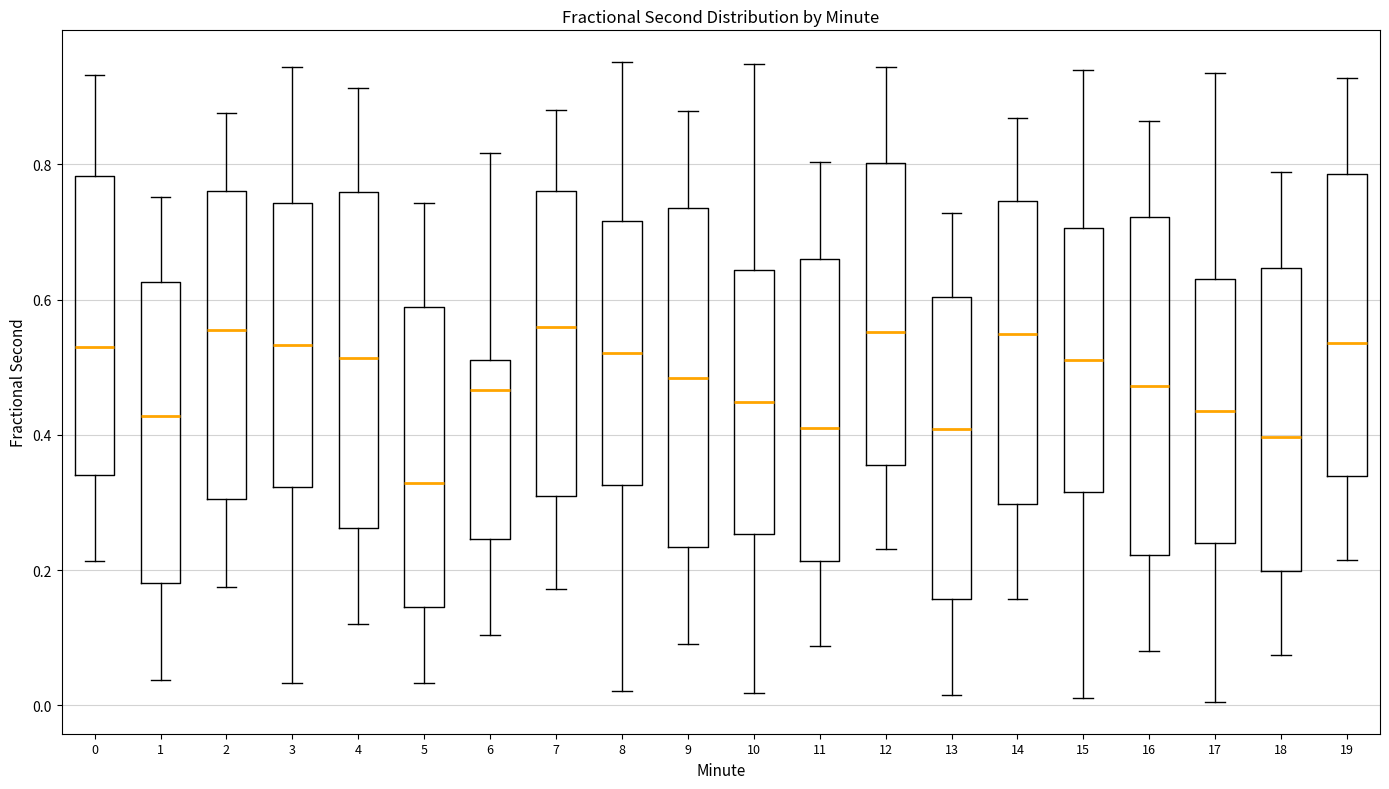

Reading left to right, read every box against the y-axis: the position of its median line, the range the box covers, and the ends of its whiskers. The values are not printed on the chart, so give them approximately, as read against the axis.

0: median 0.54, box 0.34 to 0.78, whiskers 0.22 to 0.94
1: median 0.42, box 0.18 to 0.62, whiskers 0.04 to 0.76
2: median 0.56, box 0.30 to 0.76, whiskers 0.18 to 0.88
3: median 0.54, box 0.32 to 0.74, whiskers 0.04 to 0.94
4: median 0.52, box 0.26 to 0.76, whiskers 0.12 to 0.92
5: median 0.32, box 0.14 to 0.58, whiskers 0.04 to 0.74
6: median 0.46, box 0.24 to 0.52, whiskers 0.10 to 0.82
7: median 0.56, box 0.30 to 0.76, whiskers 0.18 to 0.88
8: median 0.52, box 0.32 to 0.72, whiskers 0.02 to 0.96
9: median 0.48, box 0.24 to 0.74, whiskers 0.10 to 0.88
10: median 0.44, box 0.26 to 0.64, whiskers 0.02 to 0.94
11: median 0.42, box 0.22 to 0.66, whiskers 0.08 to 0.80
12: median 0.56, box 0.36 to 0.80, whiskers 0.24 to 0.94
13: median 0.40, box 0.16 to 0.60, whiskers 0.02 to 0.72
14: median 0.54, box 0.30 to 0.74, whiskers 0.16 to 0.86
15: median 0.52, box 0.32 to 0.70, whiskers 0.02 to 0.94
16: median 0.48, box 0.22 to 0.72, whiskers 0.08 to 0.86
17: median 0.44, box 0.24 to 0.64, whiskers 0.00 to 0.94
18: median 0.40, box 0.20 to 0.64, whiskers 0.08 to 0.78
19: median 0.54, box 0.34 to 0.78, whiskers 0.22 to 0.92